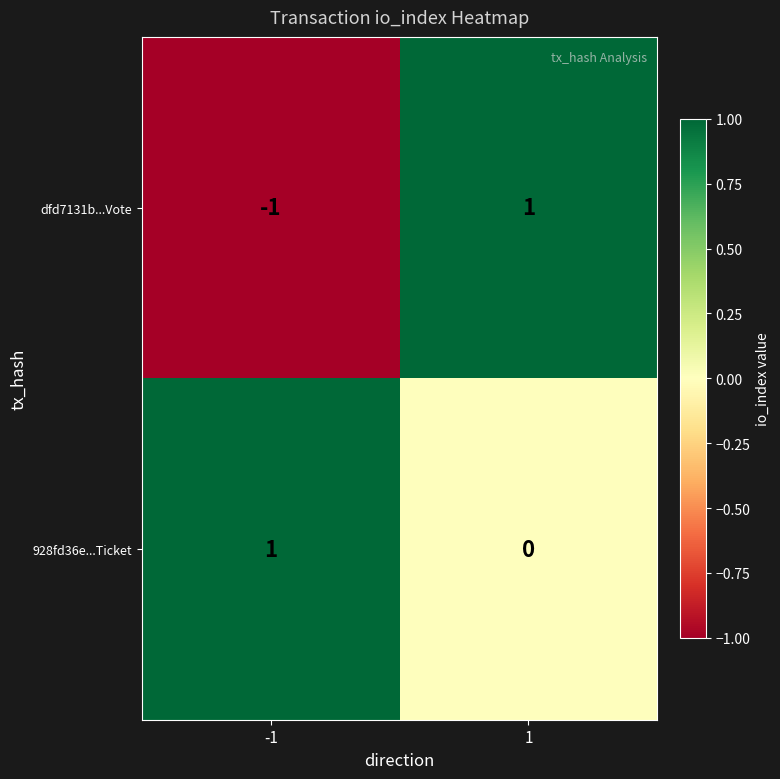

The 928fd36e...Ticket series shows 2 at -1. True or false?

False